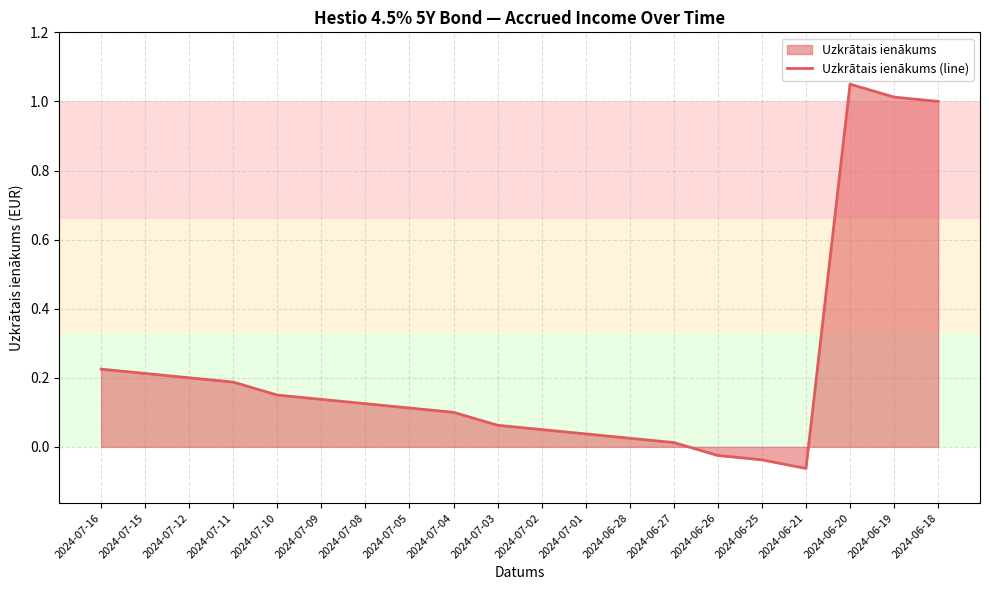

At which category does the chart reach its peak across all series?

2024-06-20